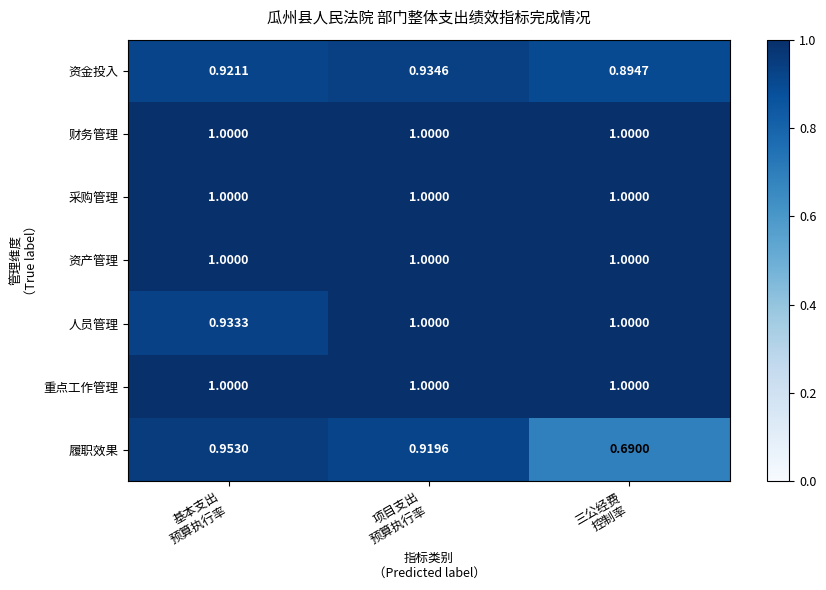

Which series has the largest range (max minus min)?

履职效果